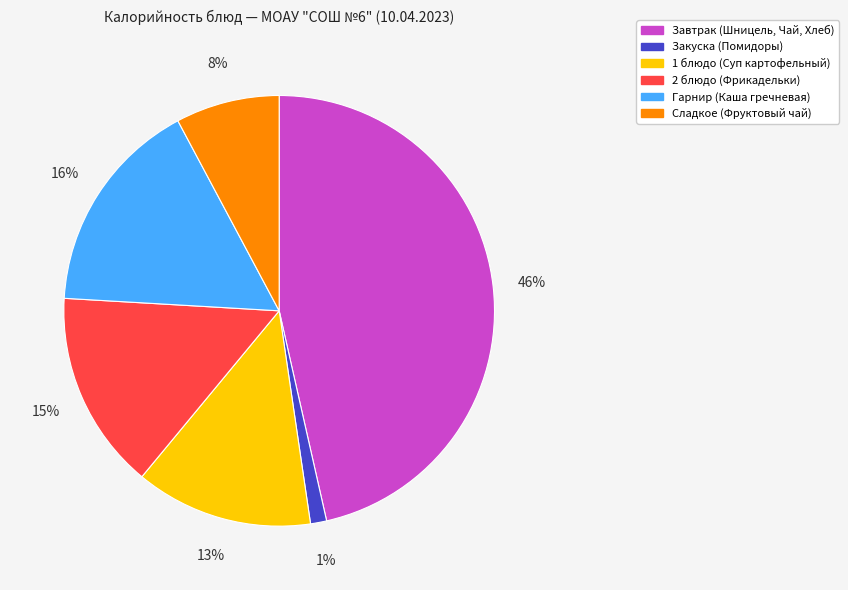

To the nearest percent, what portion does 2 блюдо (Фрикадельки) represent?

15%